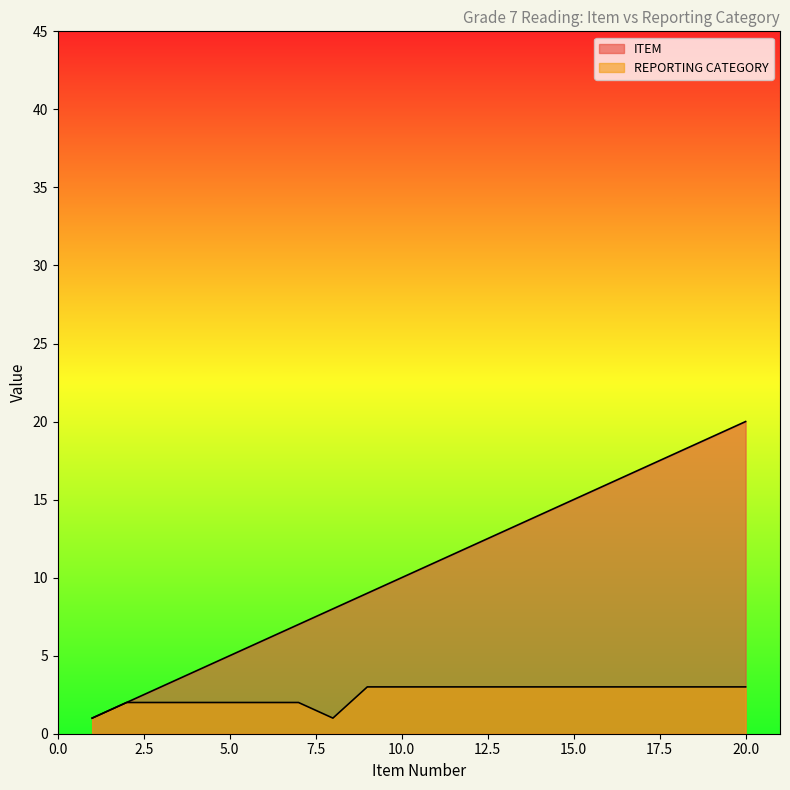

What is the spread (max minus min) of values at 3?

1